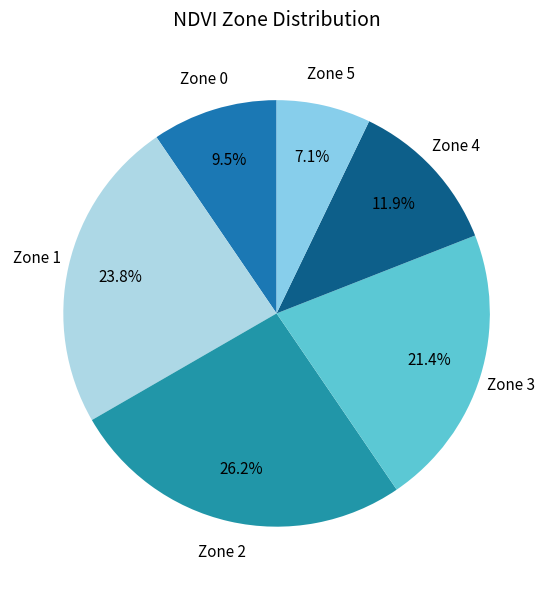

Which has a higher value, Zone 0 or Zone 1?

Zone 1